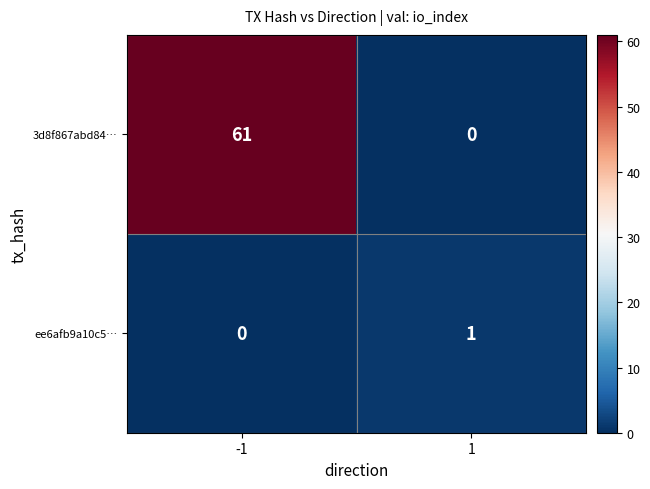

Reading left to right, list all the values displayed in this chart.

3d8f867abd84…: -1=61	1=0
ee6afb9a10c5…: -1=0	1=1